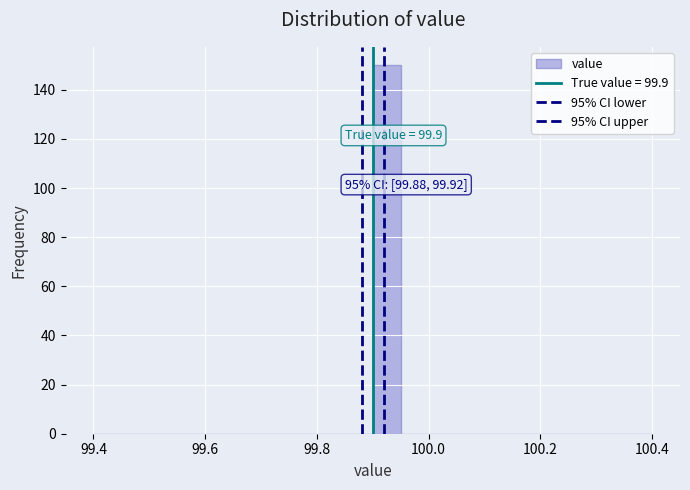

Read against the x-axis, roughly where is the centre of the tallest bar?

99.92